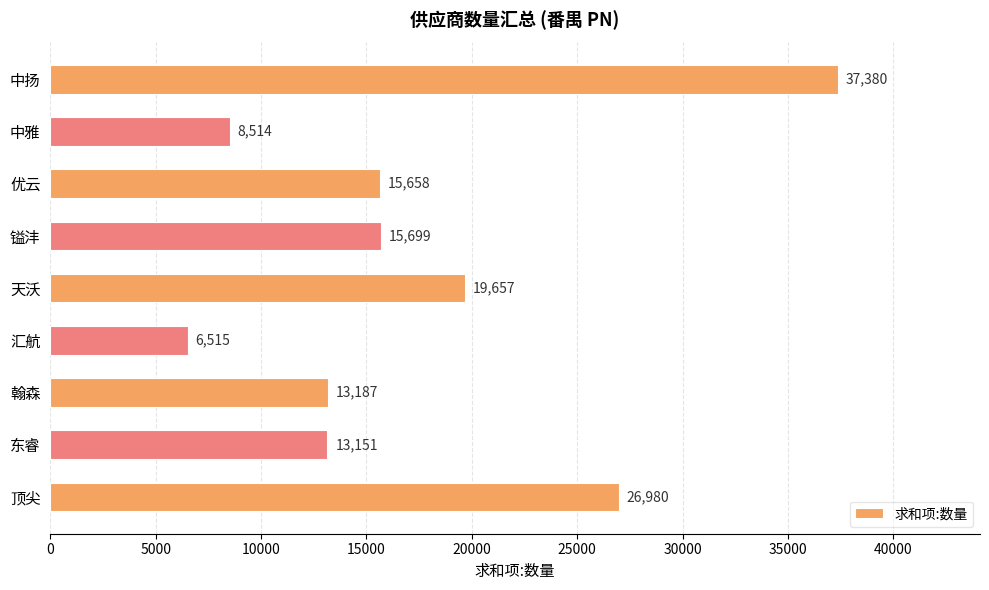

Is it true that the value at 翰森 is 18270?

False